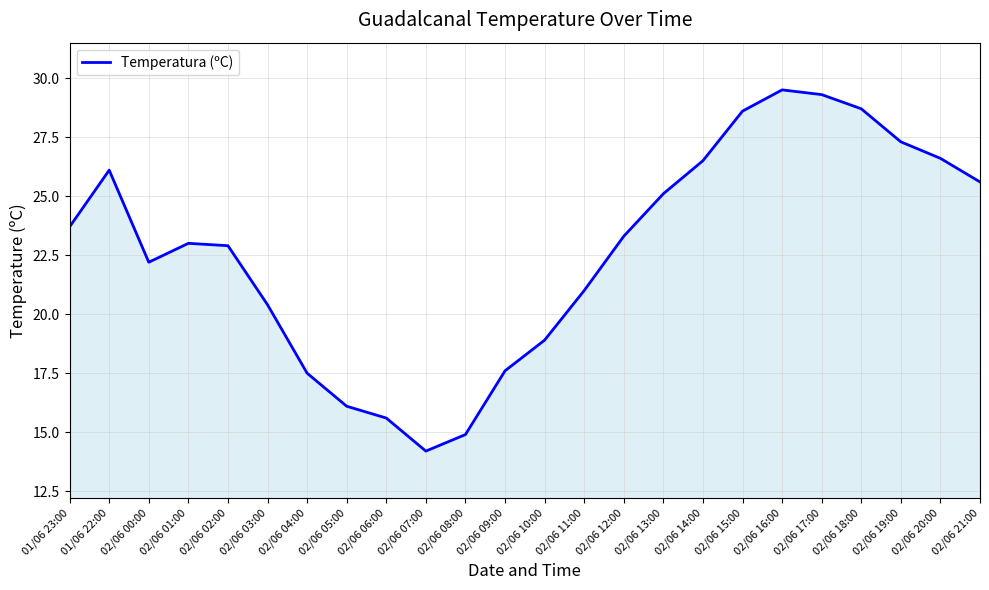

What is the approximate value at 02/06 00:00?

22.2